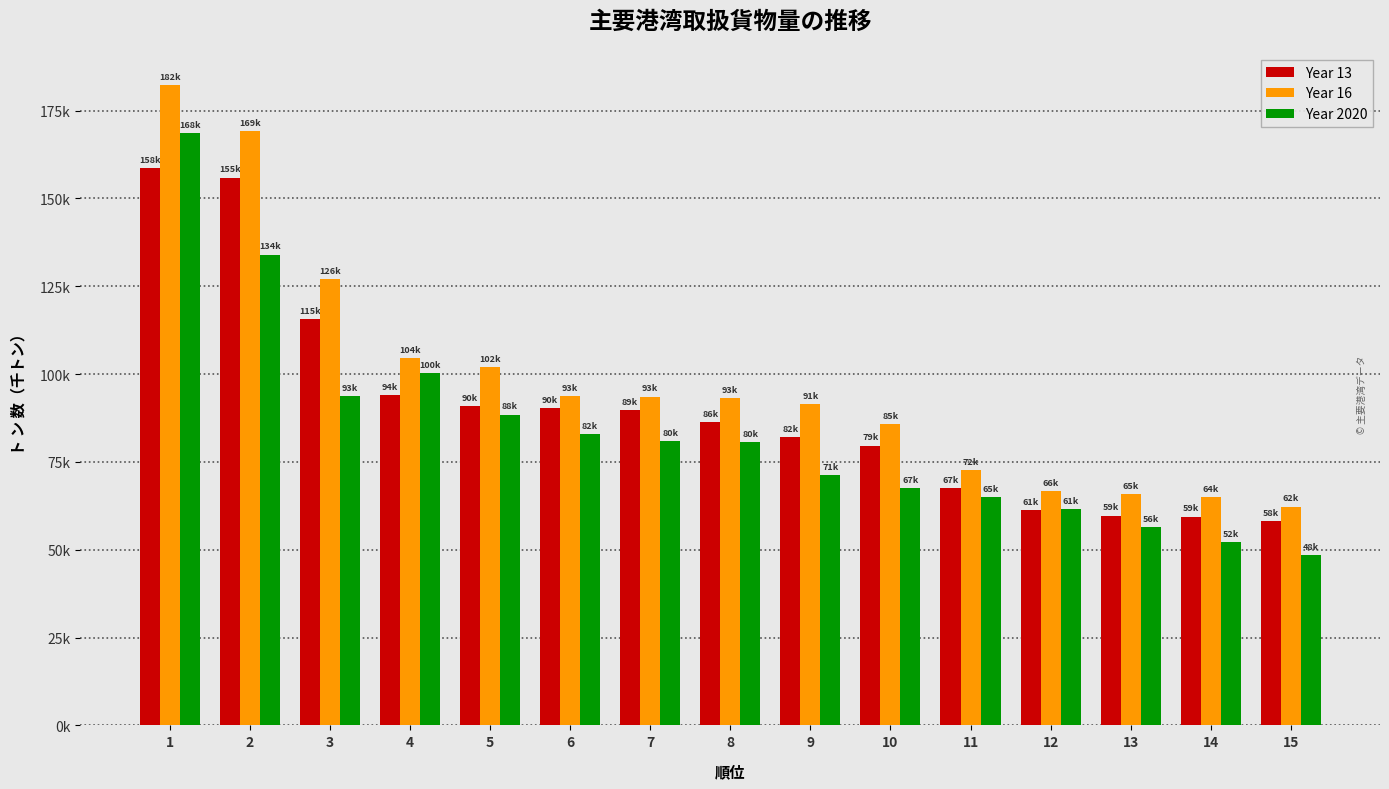

Are the bars grouped side by side (vs. stacked)?

Yes